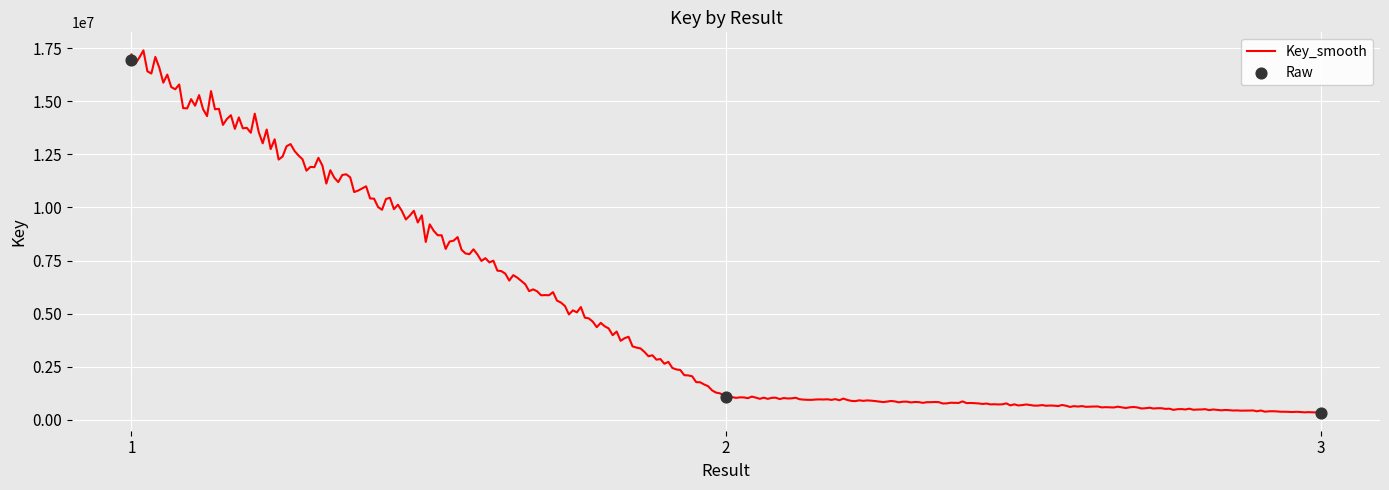

What is the change in value from 1 to 2?

-15886603